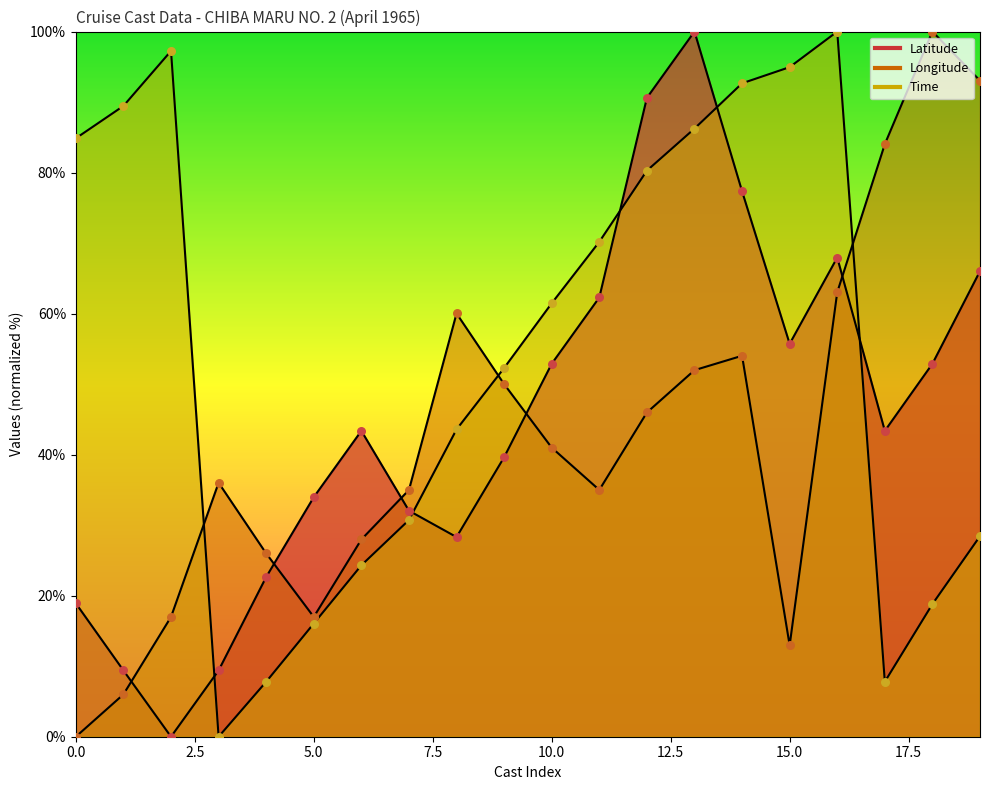

What is the total value across all series at 23?

135.2